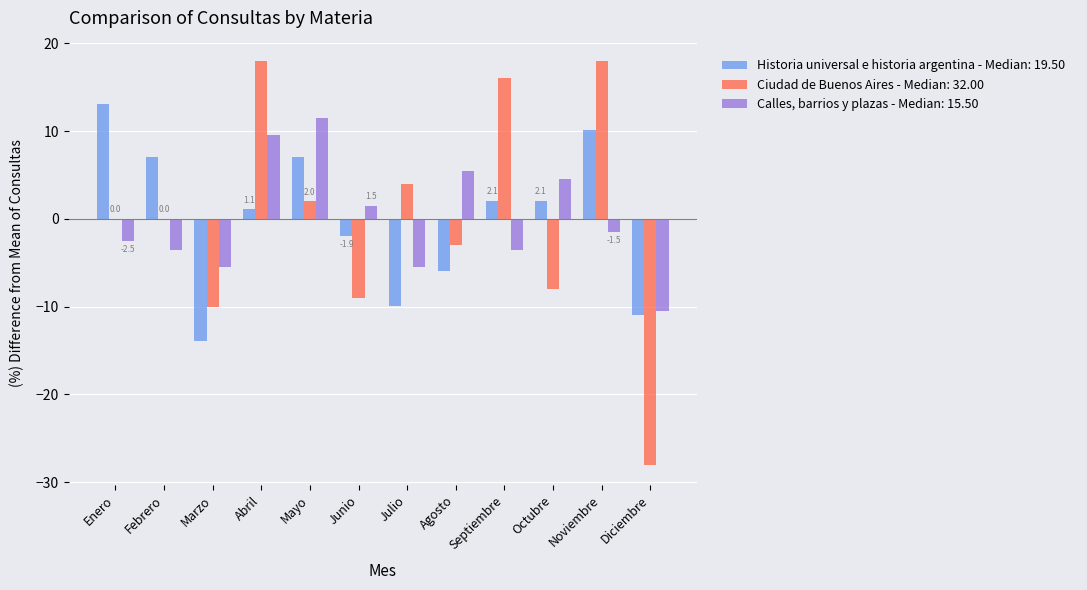

How many data points does each series have?

12